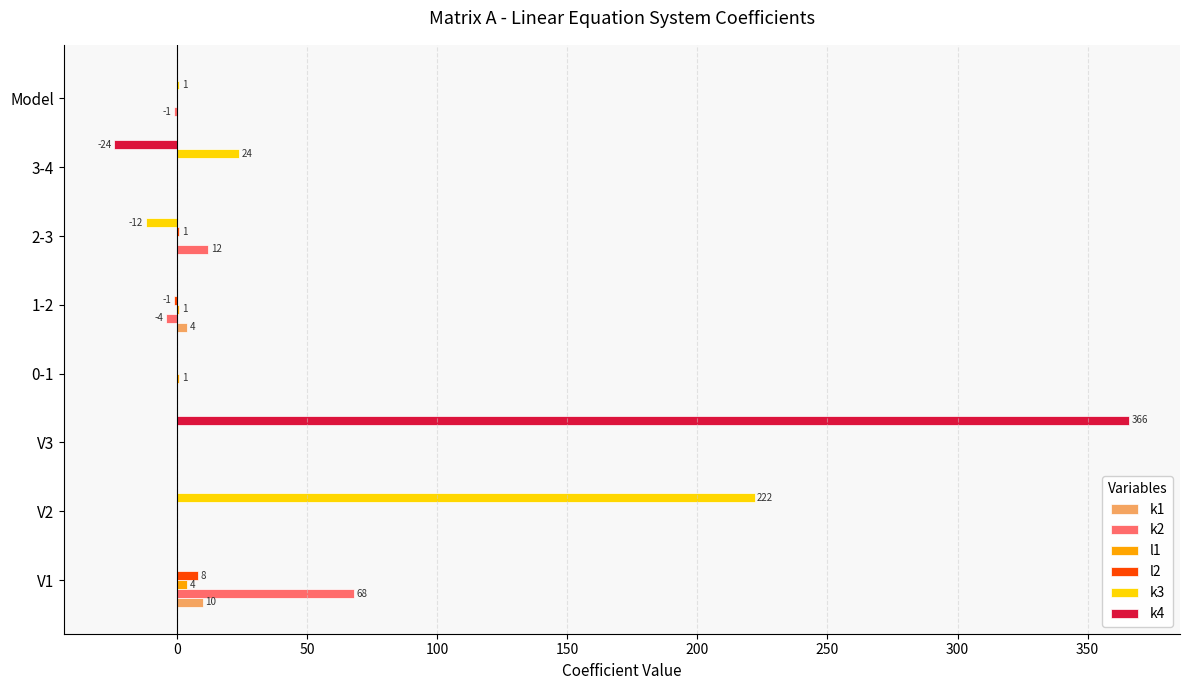

Which series has the largest total across all categories?

k4